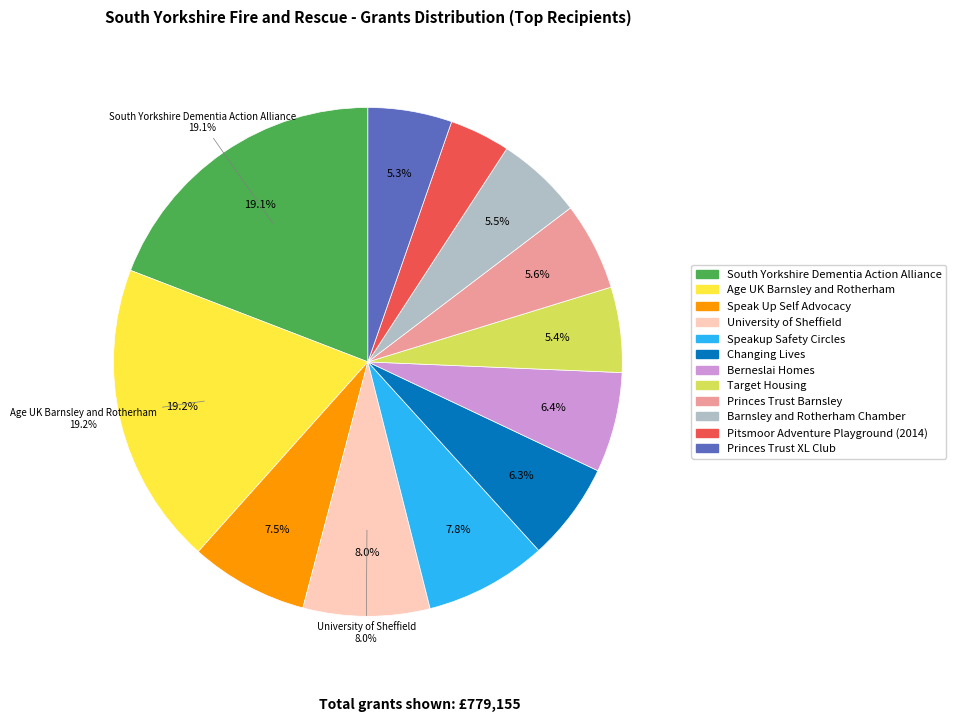

How many slices are in this pie chart?

12